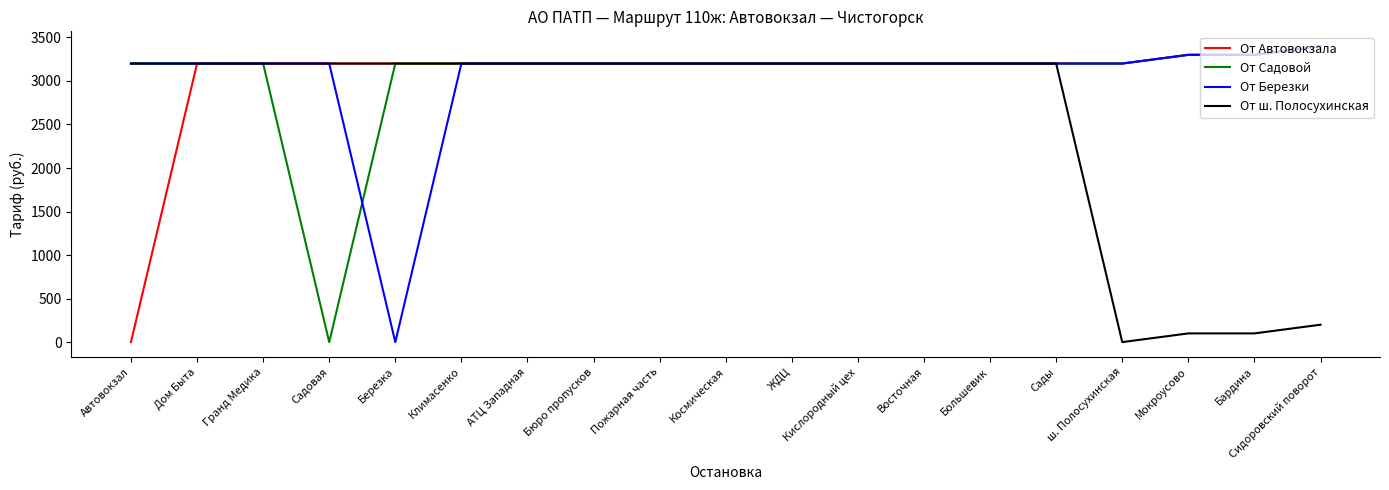

The От Садовой series shows 3200 at Пожарная часть. True or false?

True